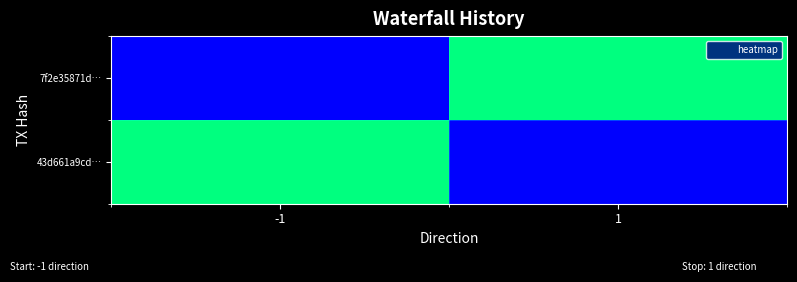

Reading left to right, extract all data points from this chart.

7f2e35871d…: -1=1708238826.0	1=1673770994.3
43d661a9cd…: -1=1673770994.3	1=1707929586.0